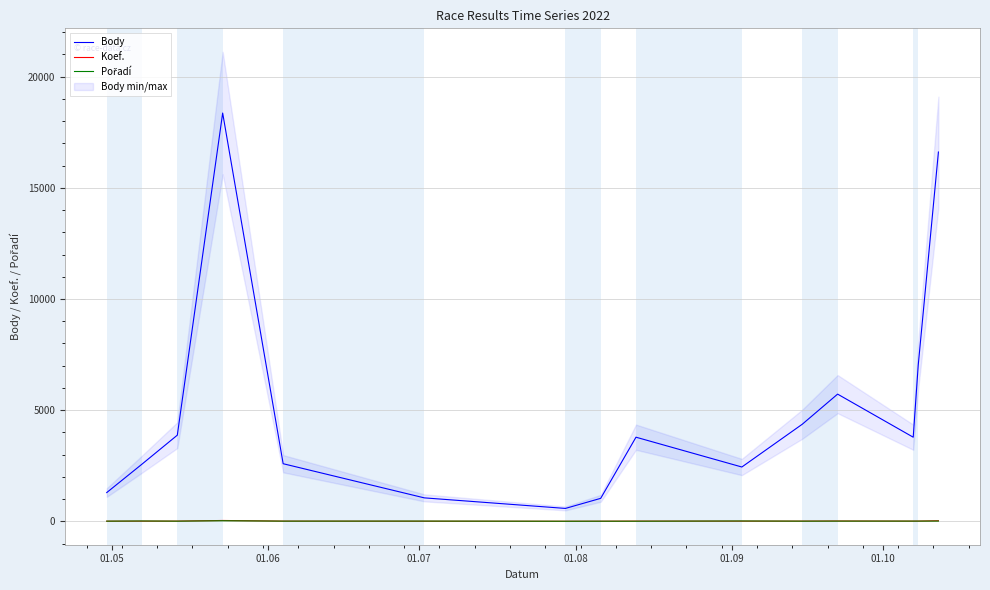

How many lines are shown in the chart?

3